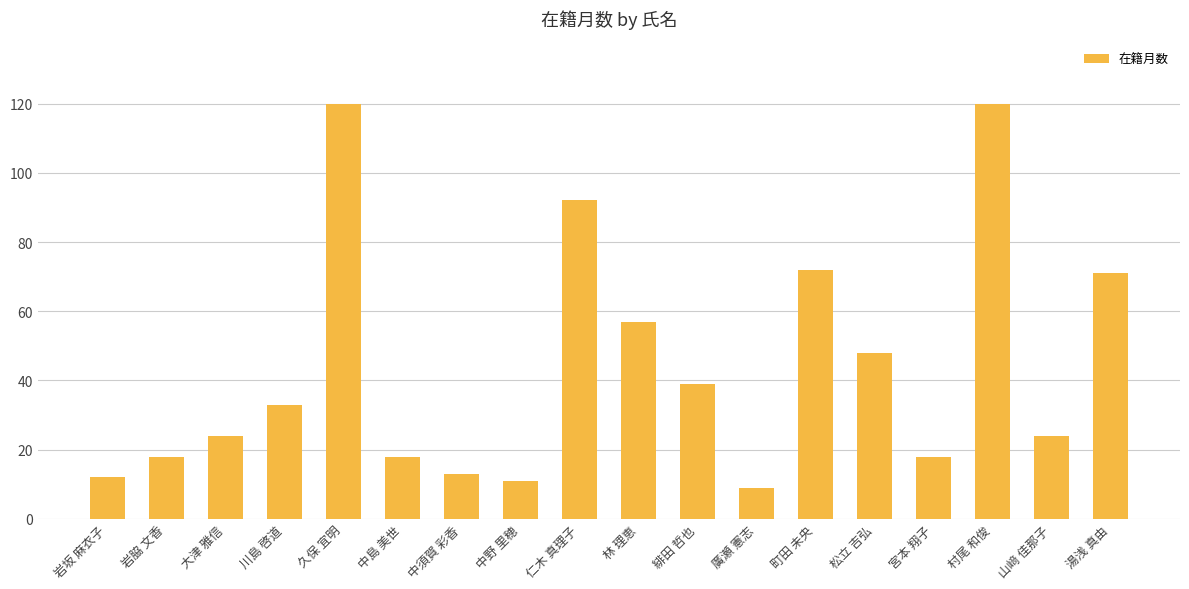

What is the difference between the second highest and second lowest values?

109